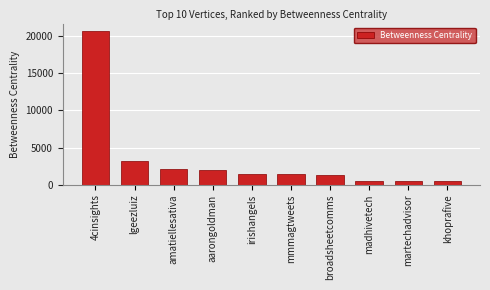

Are the bars grouped side by side (vs. stacked)?

No